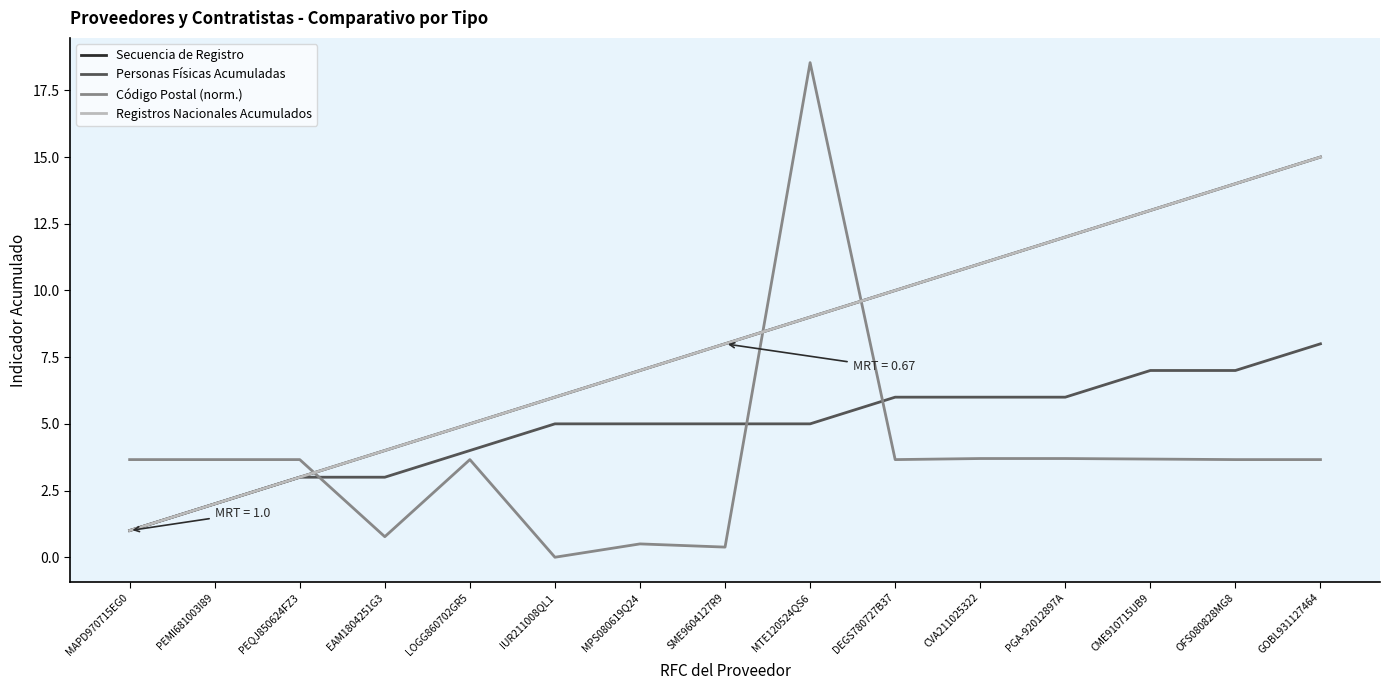

What is the difference between the highest and lowest values at MTE120524QS6?

13.5